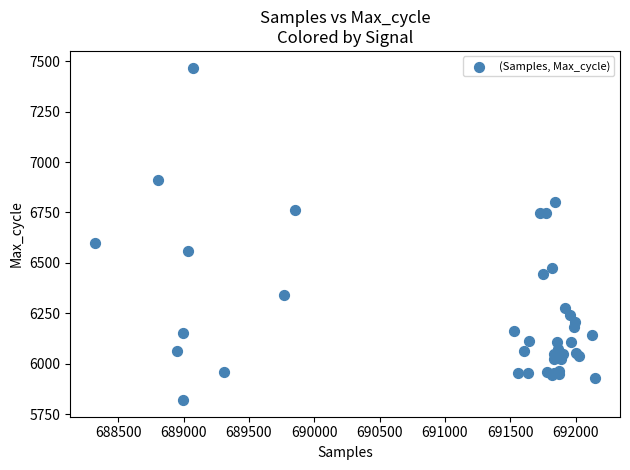

What Y value in the scatter plot is closest to 6644?

6600